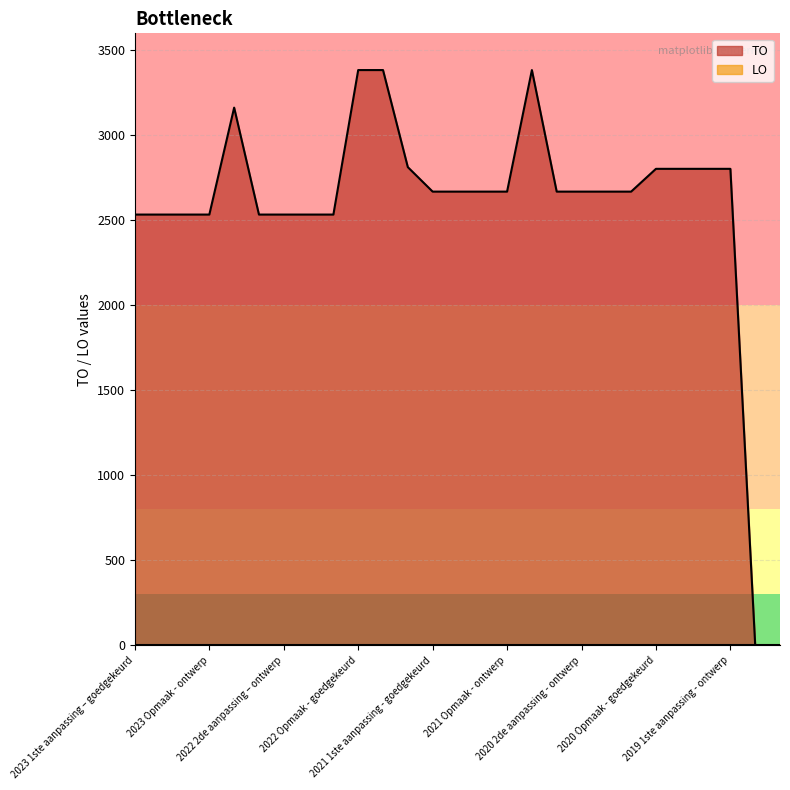

Which series has the largest range (max minus min)?

TO